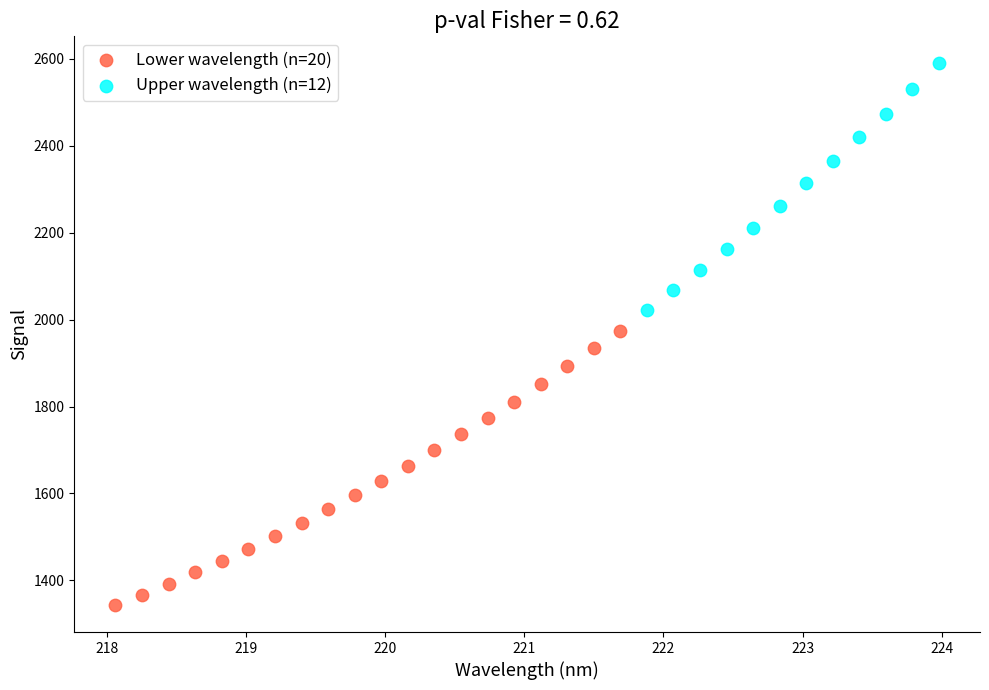

Which series contains the lowest Y value?

Lower wavelength (n=20)